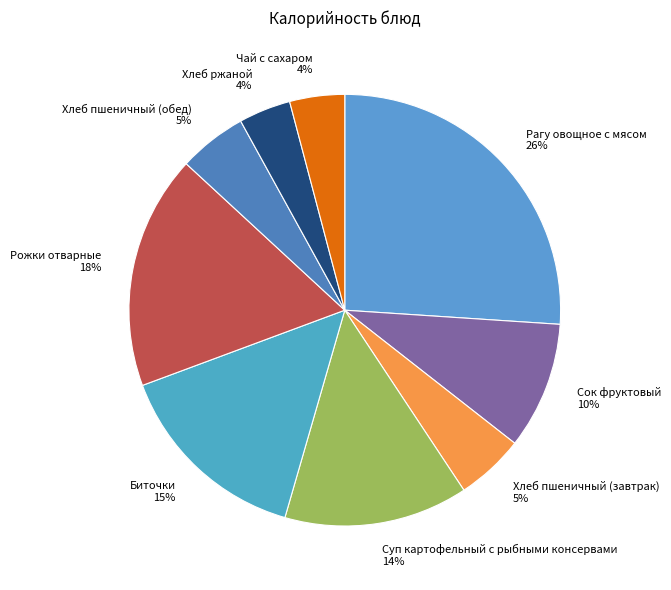

Is it true that Биточки 15% is 21% of the pie?

False